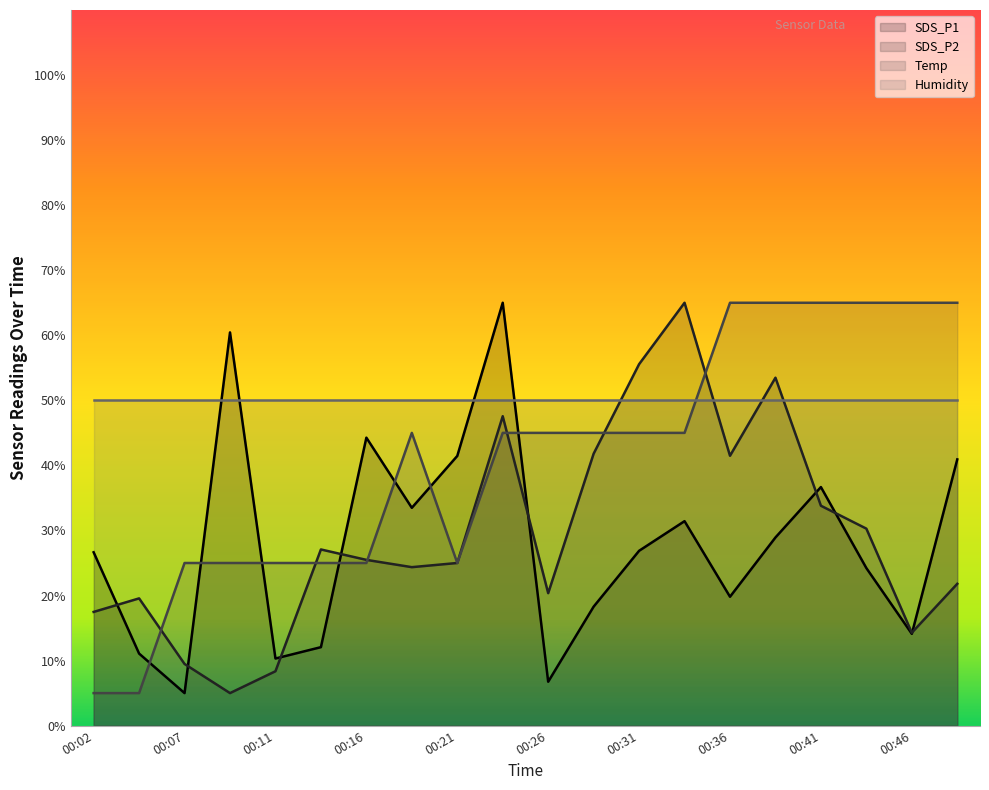

How many interior local peaks does the Temp series have?

1